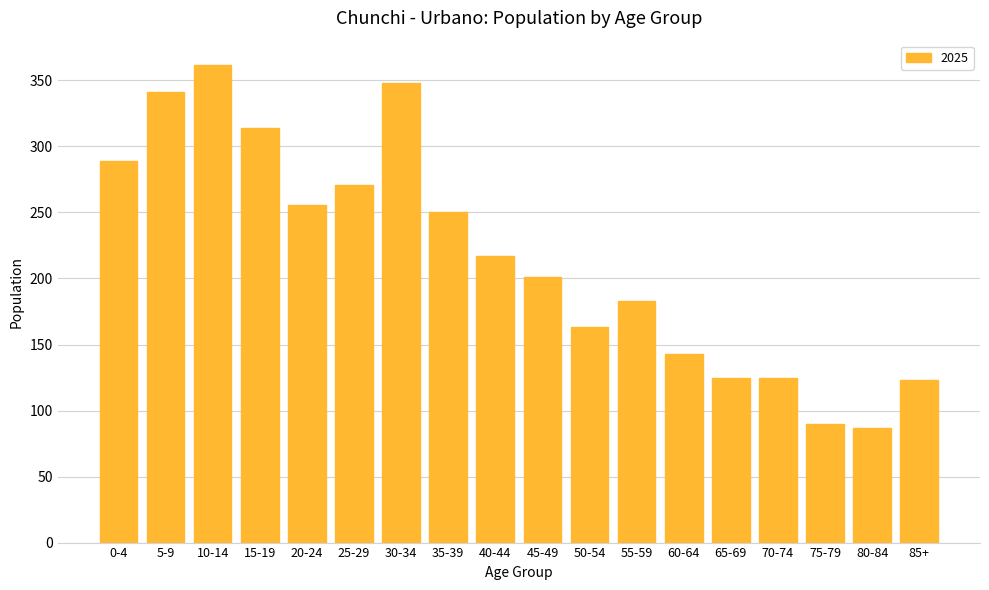

What is the difference between the maximum and minimum values?

275